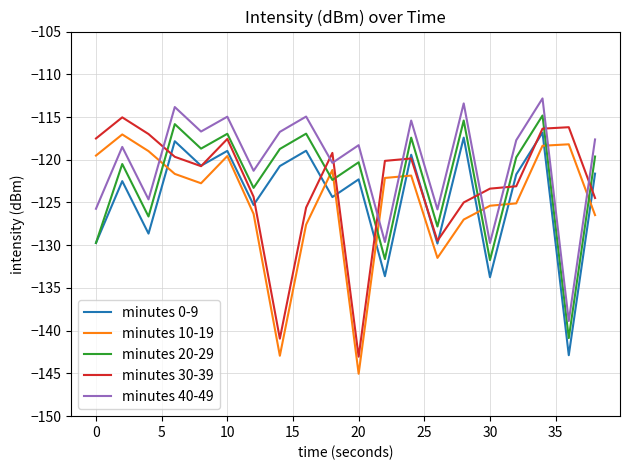

What is the lowest value of the minutes 30-39 series?

-143.0